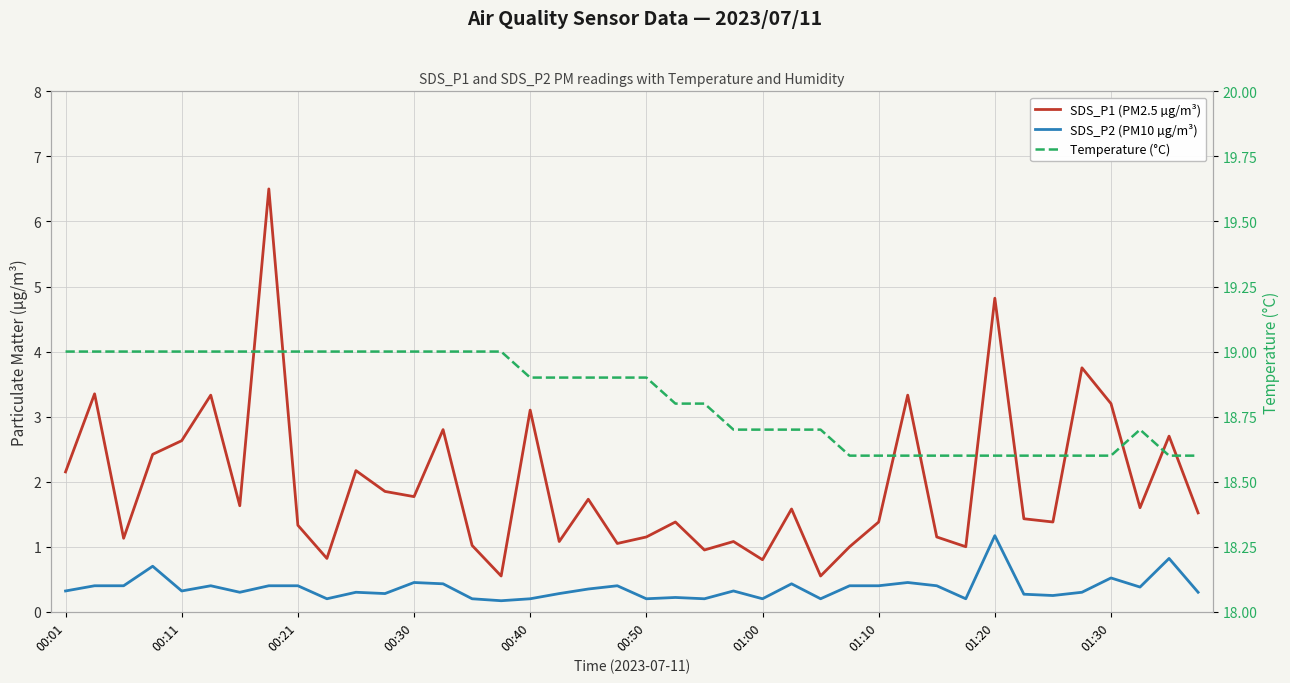

Count the number of categories in the chart.

40